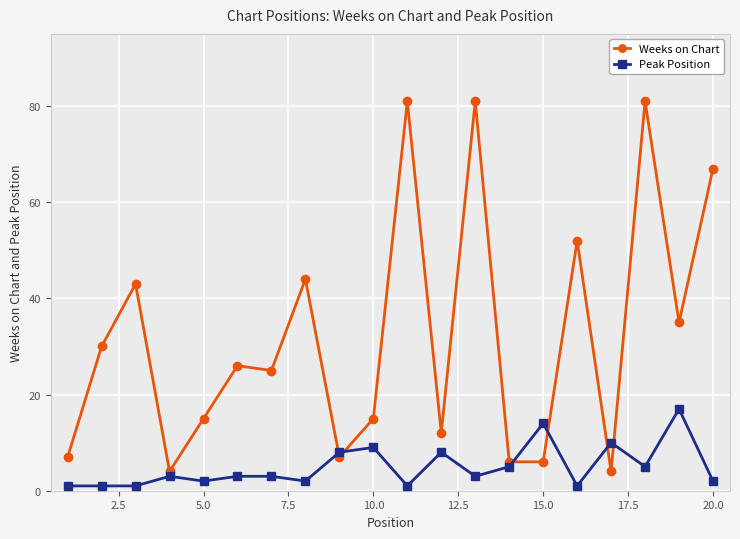

What is the sum of all Peak Position values?

99